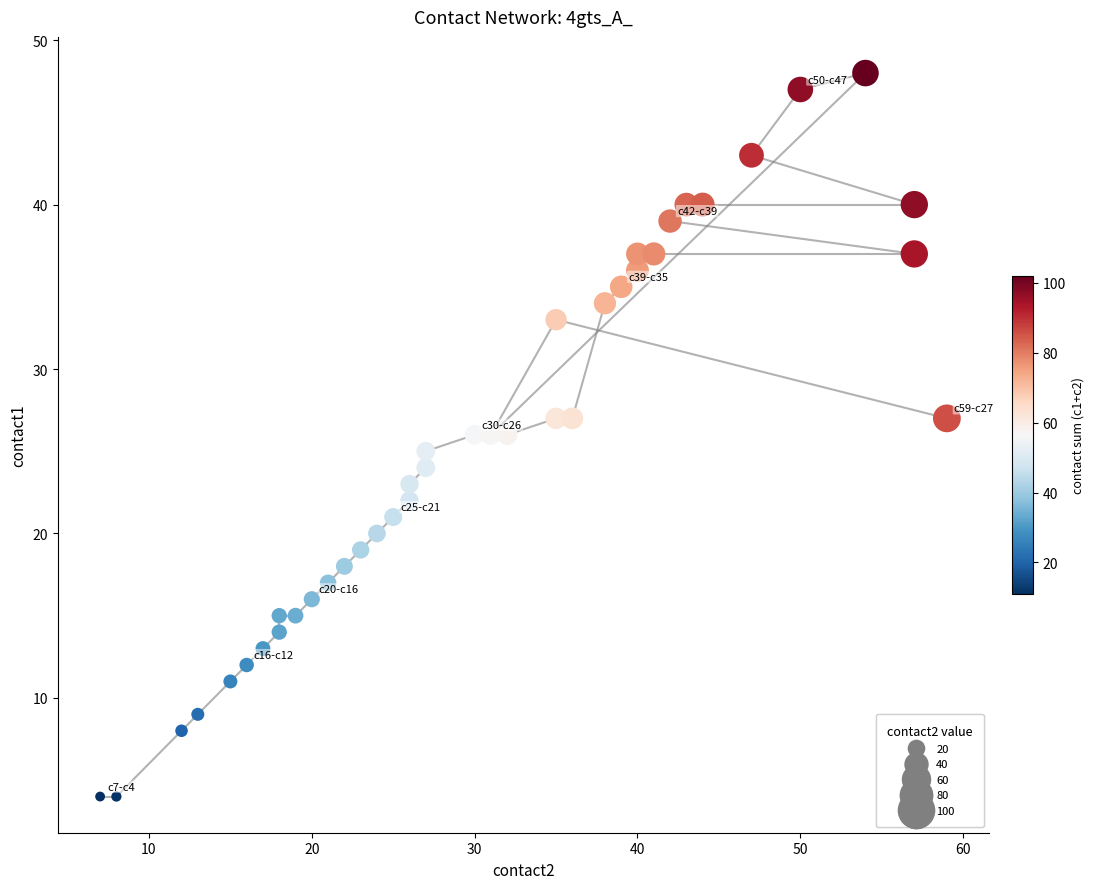

What is the range of X values (max minus min)?

52